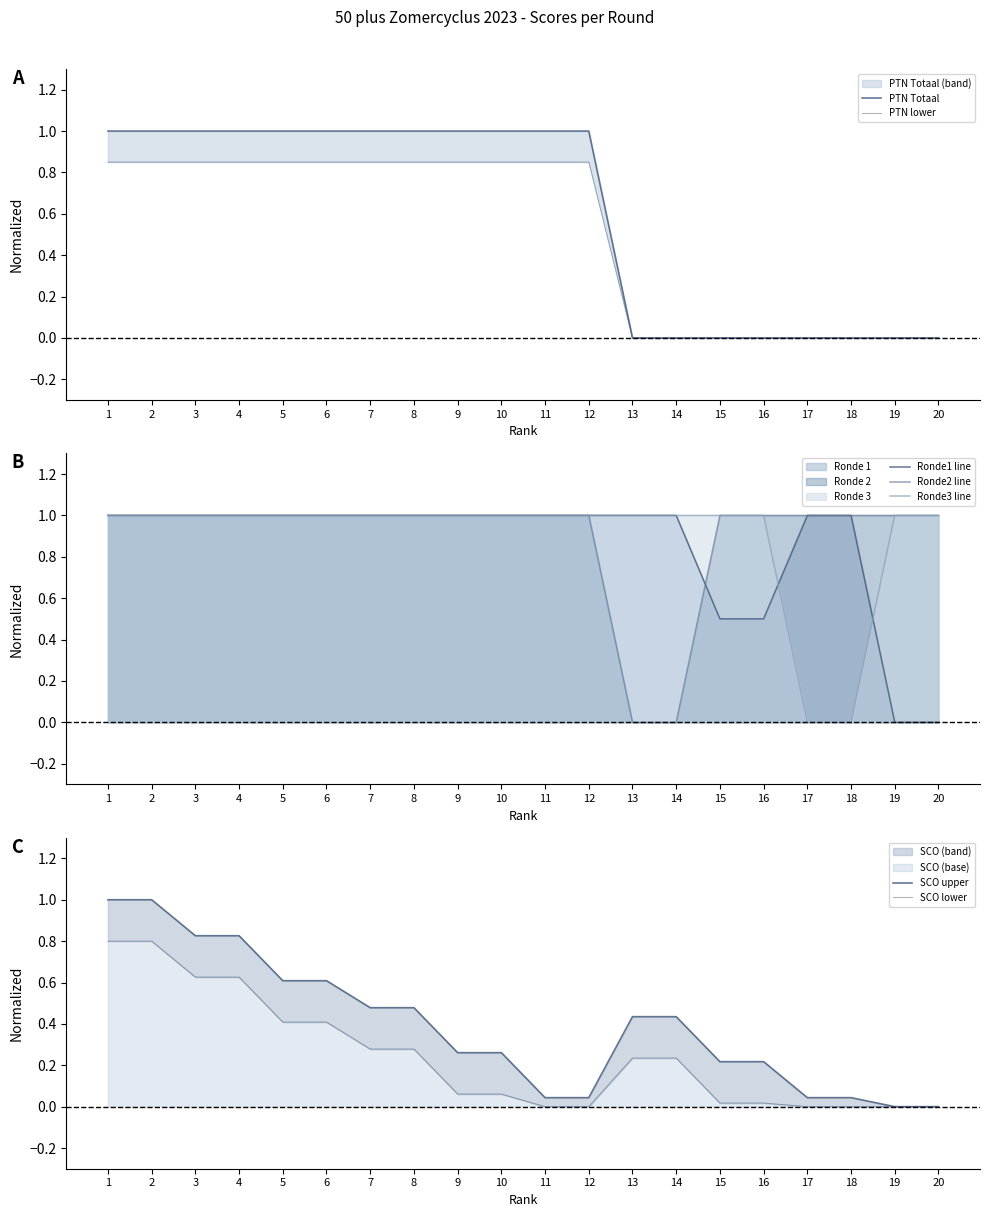

Is it true that PTN Totaal equals 0.0 at 14?

True